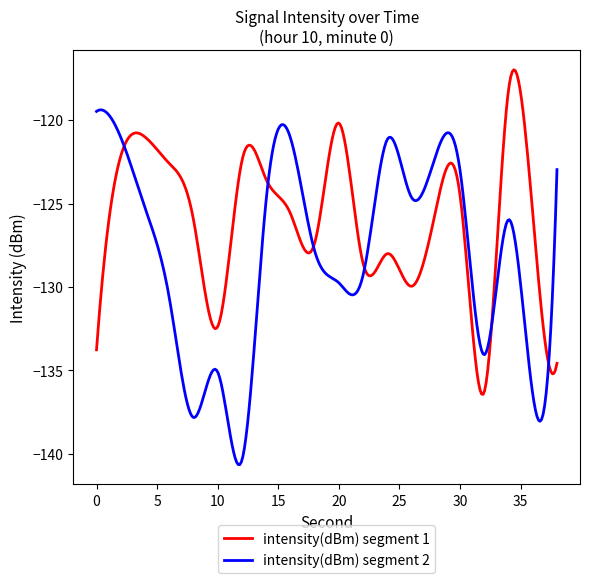

Which series has the widest spread of values?

intensity(dBm) segment 2